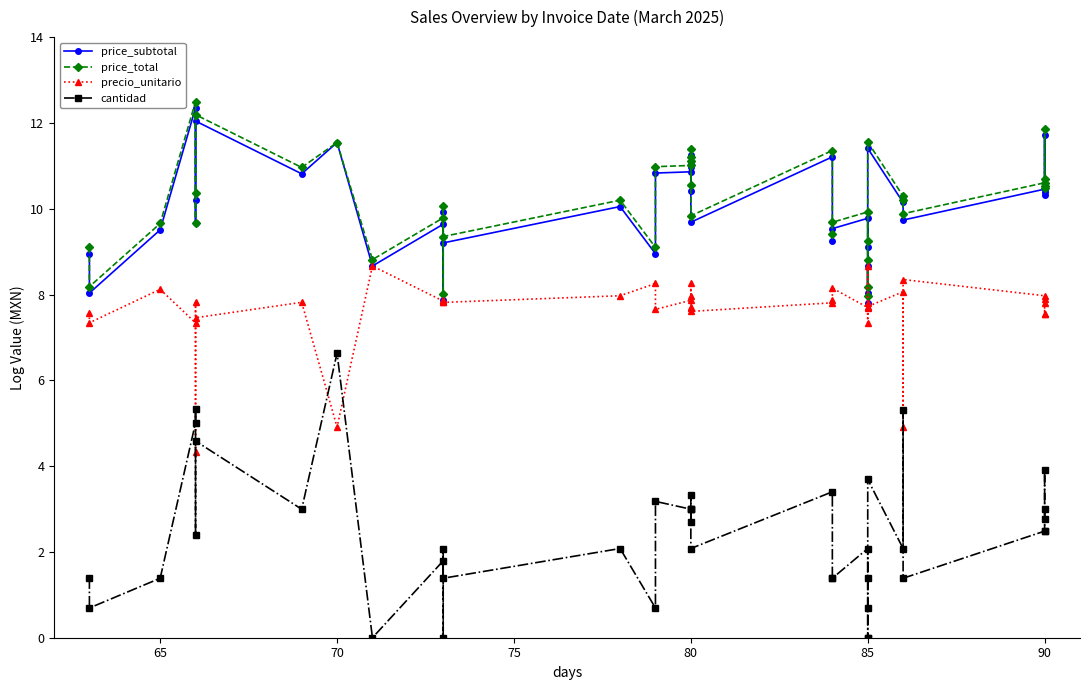

True or false: precio_unitario has more than 1 interior local peaks.

True